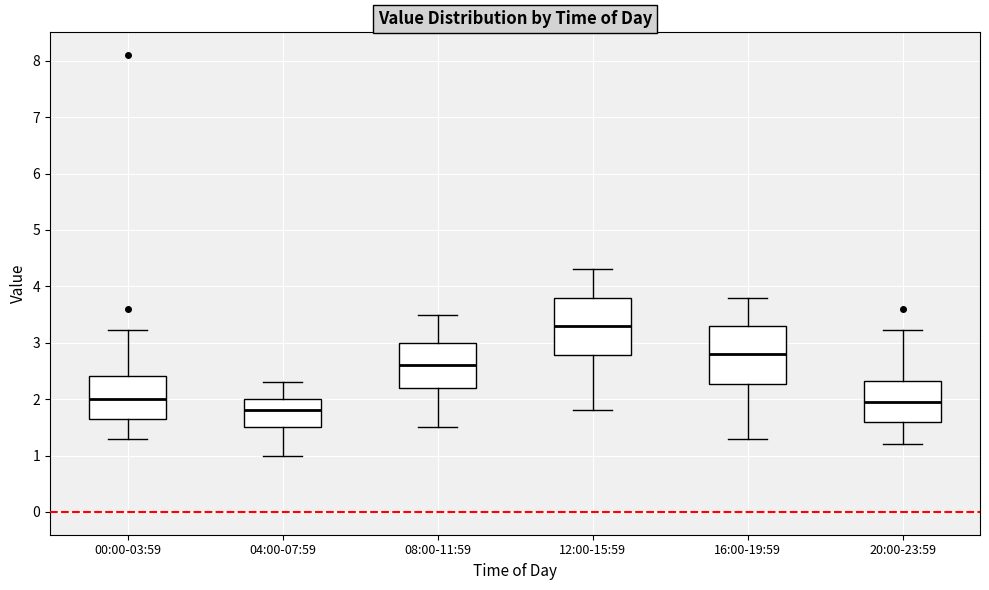

Reading left to right, transcribe this box plot: for each box, give where its median line is, the range the box spans, and where its two whiskers end, as read against the y-axis. The values are not printed on the chart, so give them approximately, as read against the axis.

00:00-03:59: median 2.0, box 1.7 to 2.4, whiskers 1.3 to 3.2
04:00-07:59: median 1.8, box 1.5 to 2.0, whiskers 1.0 to 2.3
08:00-11:59: median 2.6, box 2.2 to 3.0, whiskers 1.5 to 3.5
12:00-15:59: median 3.3, box 2.8 to 3.8, whiskers 1.8 to 4.3
16:00-19:59: median 2.8, box 2.3 to 3.3, whiskers 1.3 to 3.8
20:00-23:59: median 2.0, box 1.6 to 2.3, whiskers 1.2 to 3.2